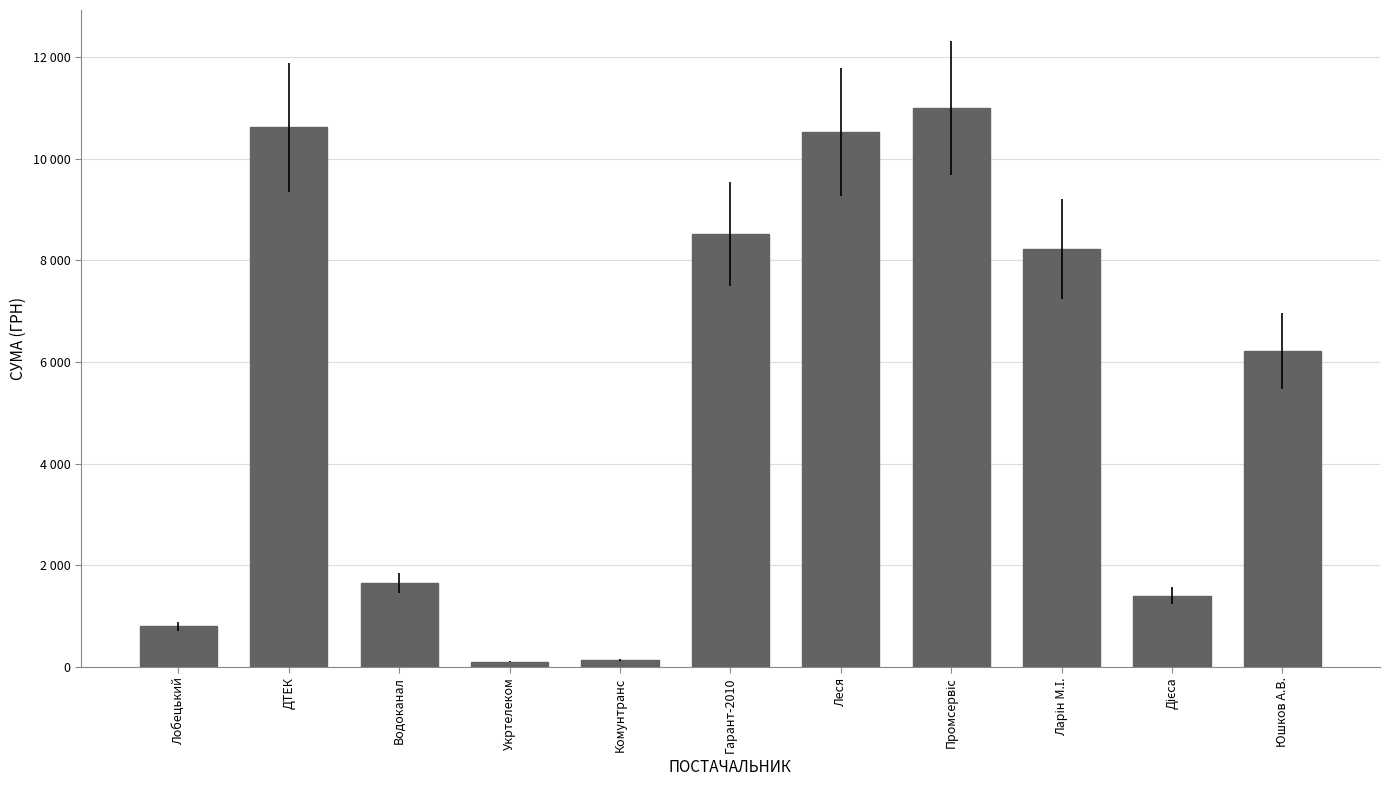

Are the bars horizontal?

No